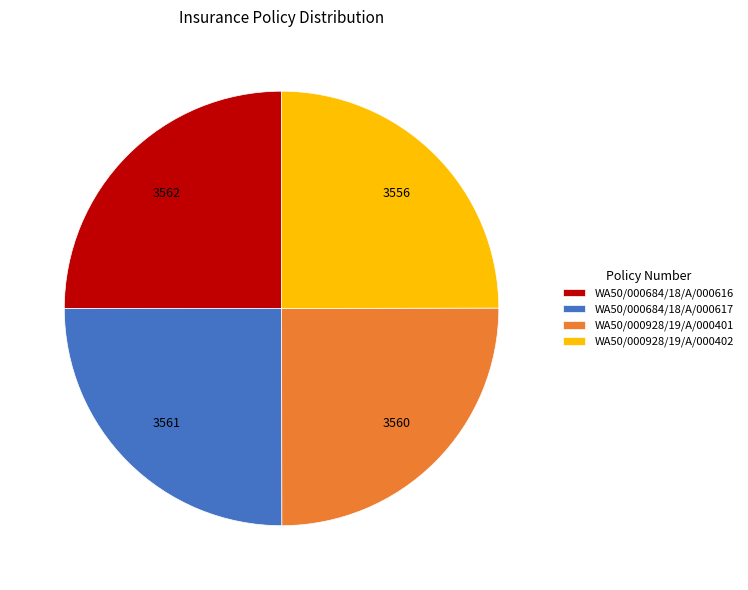

Count the number of slices in the pie.

4